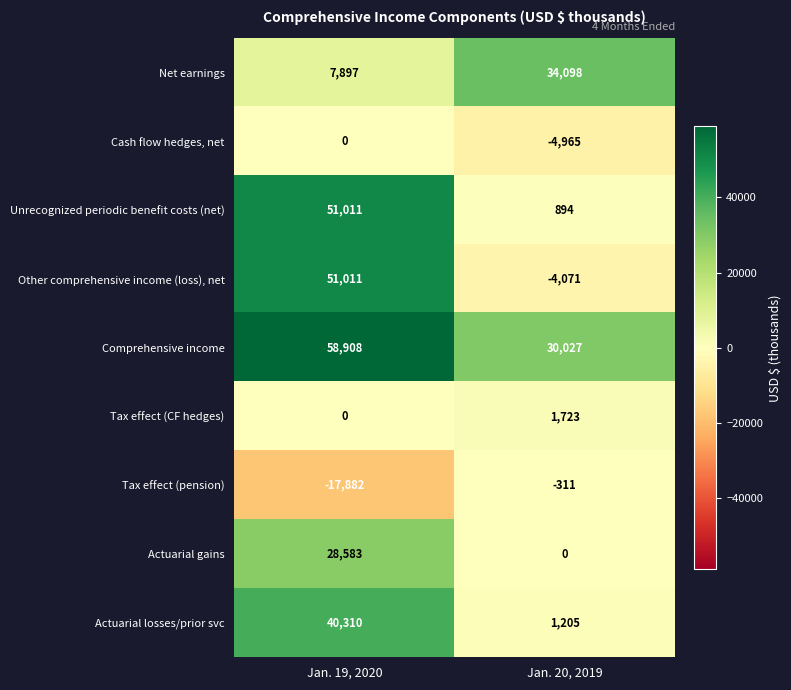

How many data points in Net earnings are less than 34098?

1